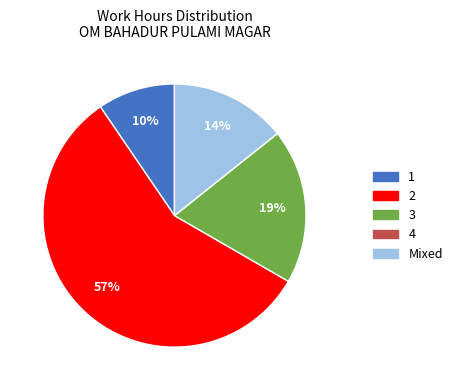

To the nearest percent, what is the difference between the largest and smallest slice percentages?

57%